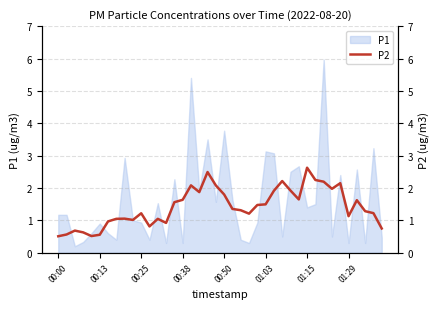

What is the difference between the maximum and second lowest values?

2.1